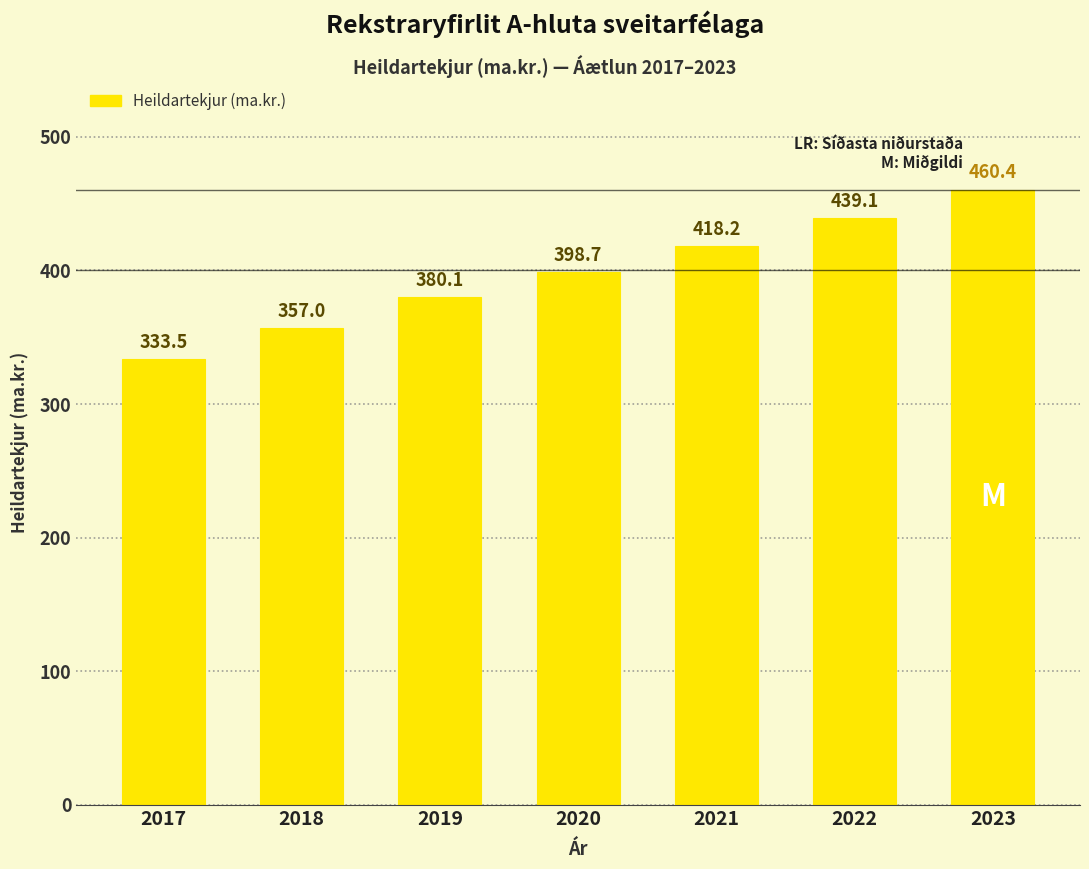

Reading right to left, list all the values displayed in this chart.

460.4	439.1	418.2	398.7	380.1	357.0	333.5